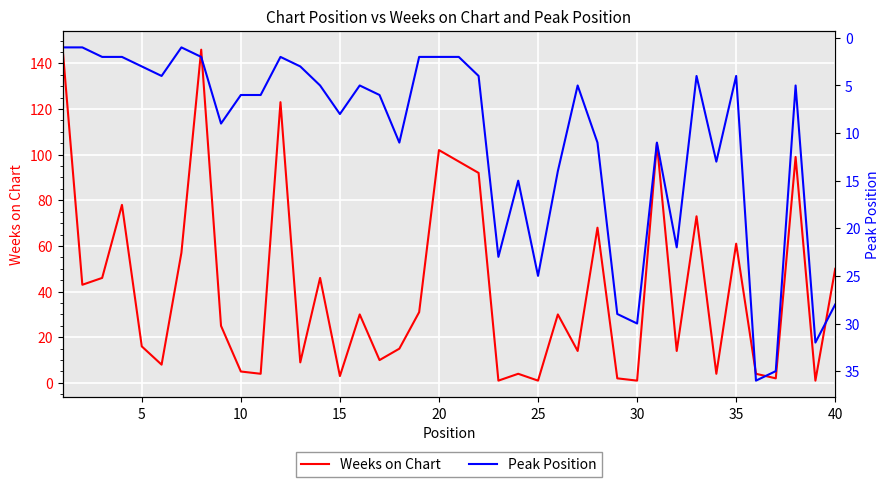

What is the highest value of the Weeks on Chart series?

147